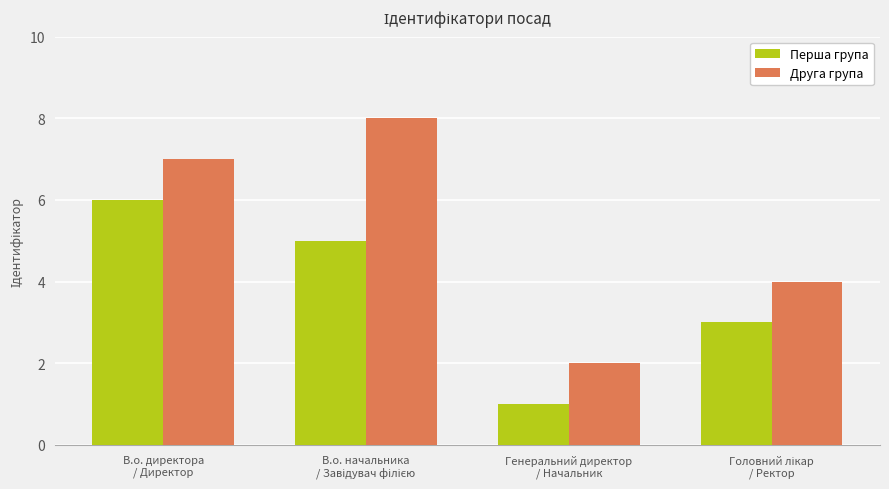

What is the highest value of the Перша група series?

6